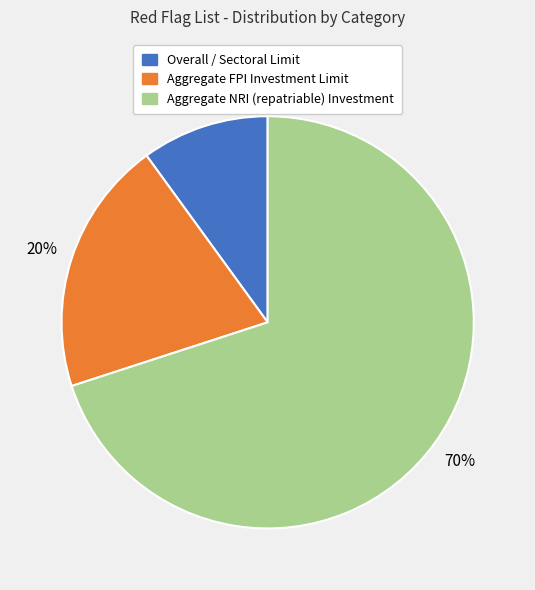

To the nearest percent, what is the combined percentage of Aggregate FPI Investment Limit and Aggregate NRI (repatriable) Investment?

90%